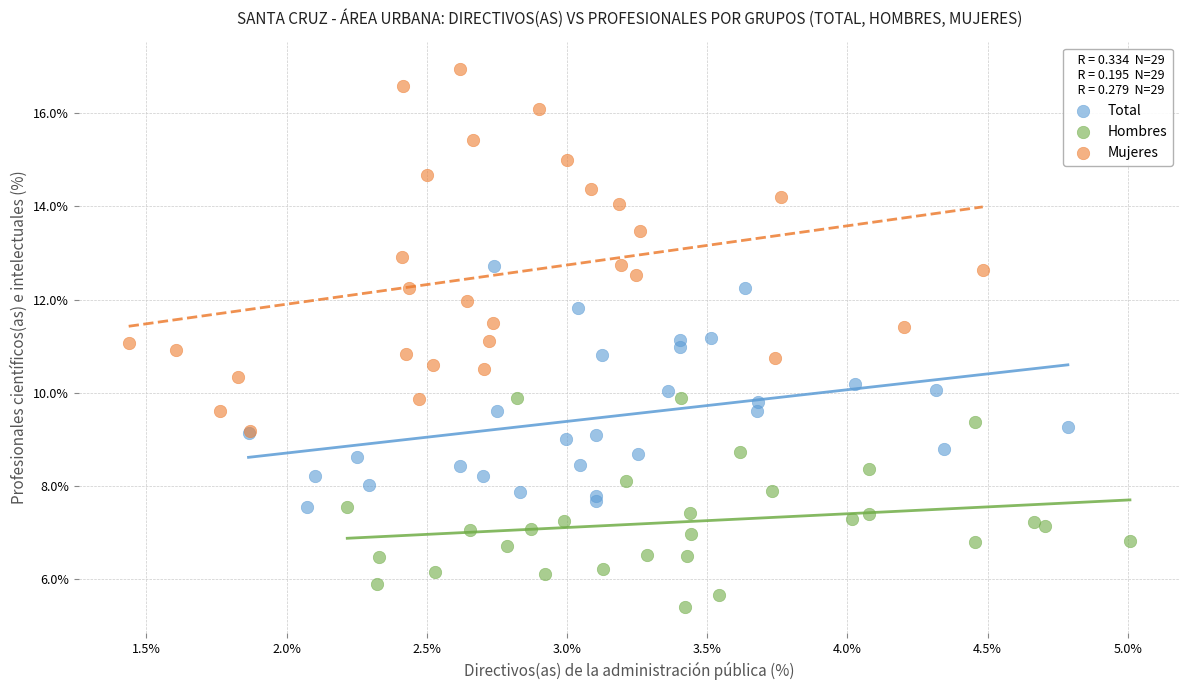

Which series reaches the minimum Y coordinate?

Hombres